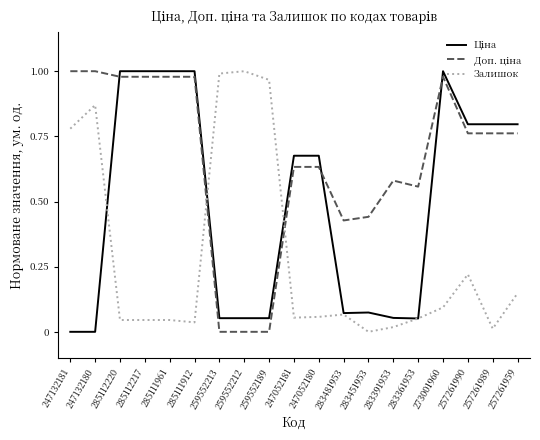

How many values in Залишок are above zero?

18